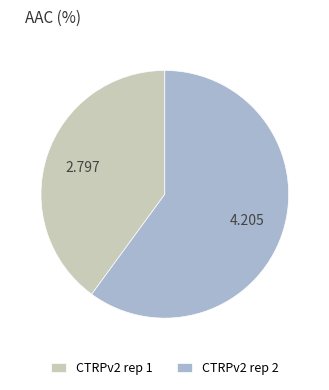

Do CTRPv2 rep 1 and CTRPv2 rep 2 together represent more than half of the pie?

Yes